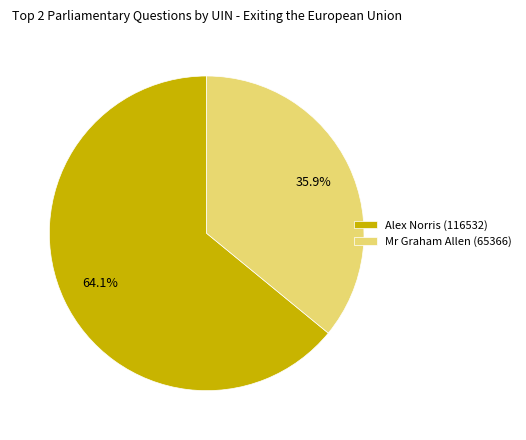

Is Alex Norris (116532) the majority of the pie?

Yes